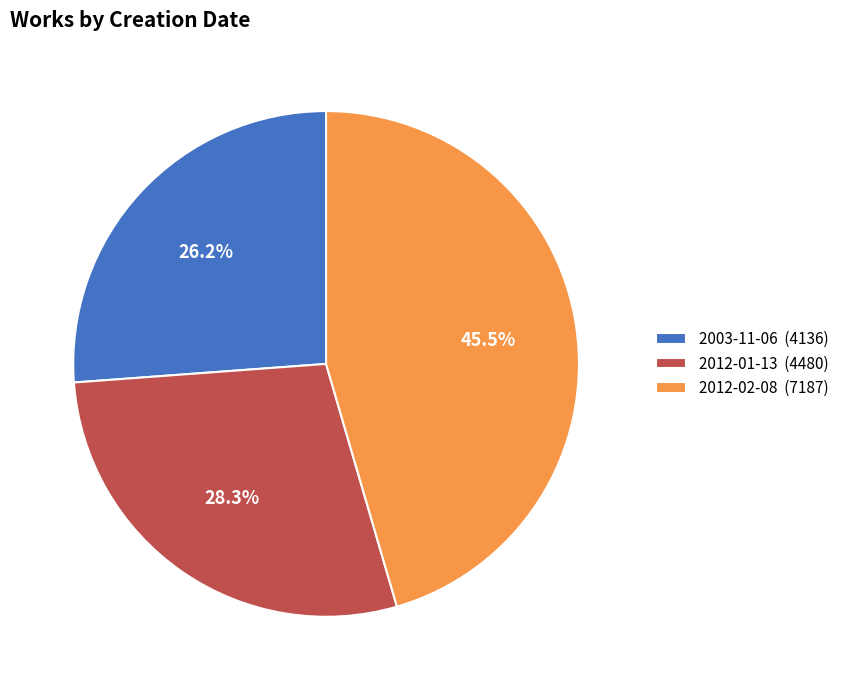

Count the number of slices in the pie.

3